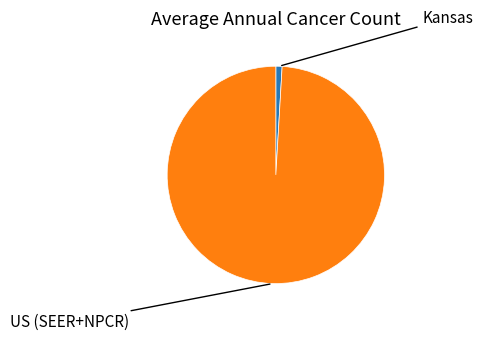

Do US (SEER+NPCR) and Kansas together represent more than half of the pie?

Yes